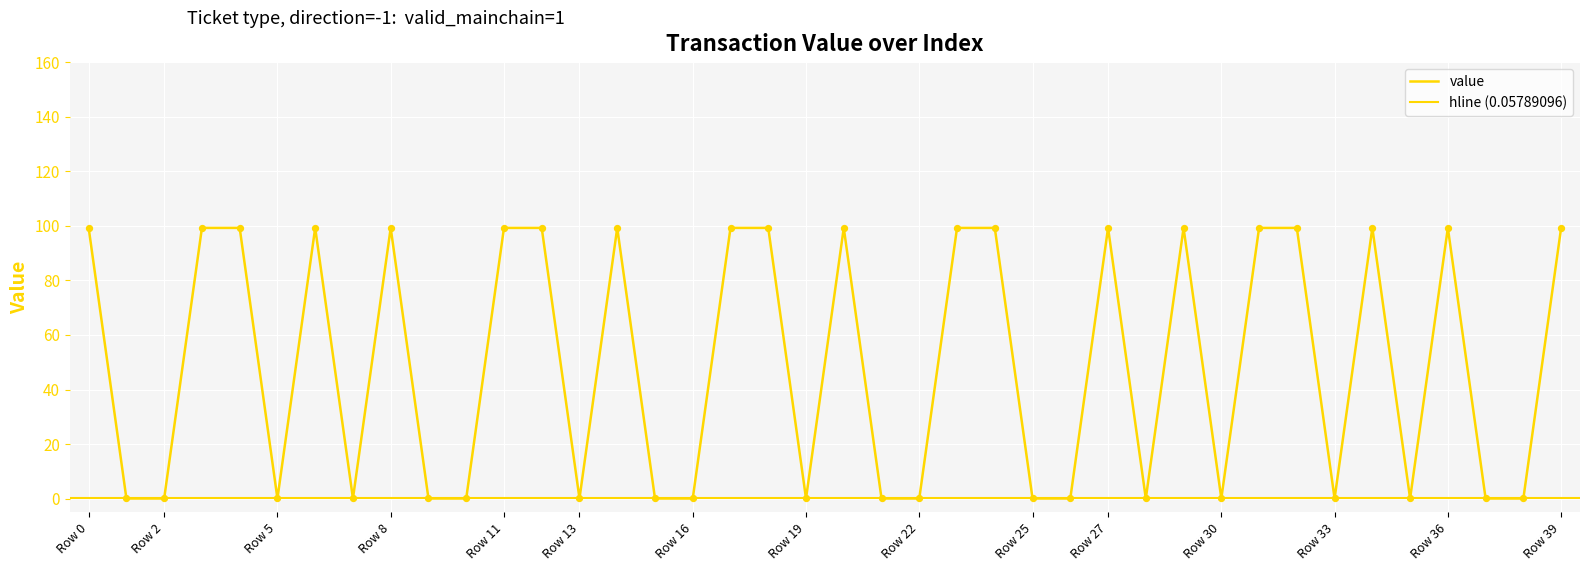

Is the value of value at Row 30 greater than the value of io_index at 37?

Yes